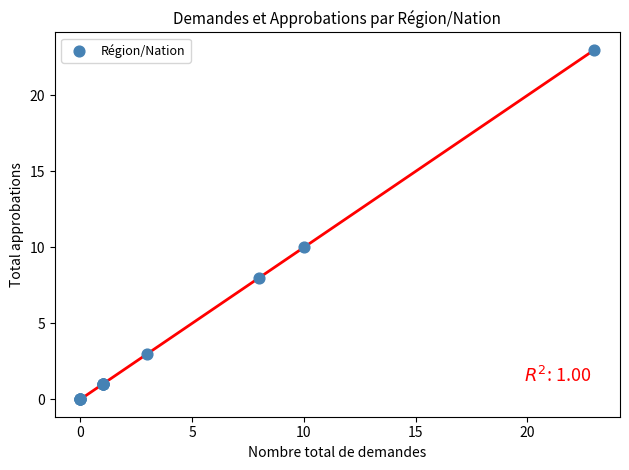

What Y value in the scatter plot is closest to 11?

10